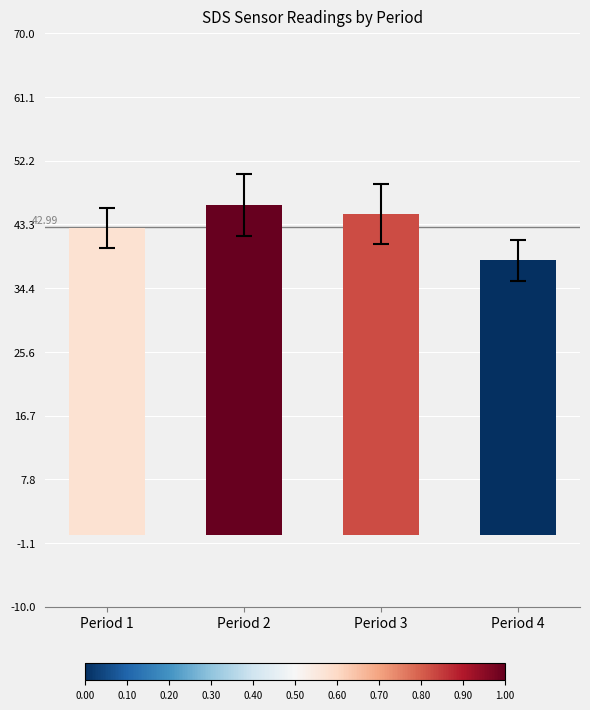

Reading left to right, list all the values displayed in this chart.

Period 1=42.8	Period 2=46.1	Period 3=44.7	Period 4=38.3